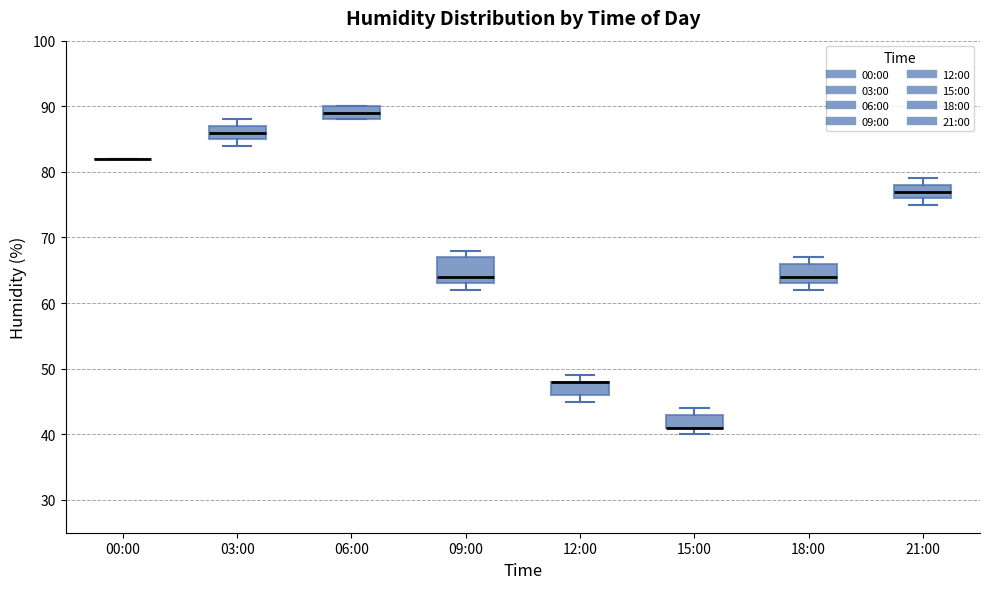

Where is the upper edge of the box for 03:00 on the y-axis? The values are not printed on the chart, so give them approximately, as read against the axis.

87